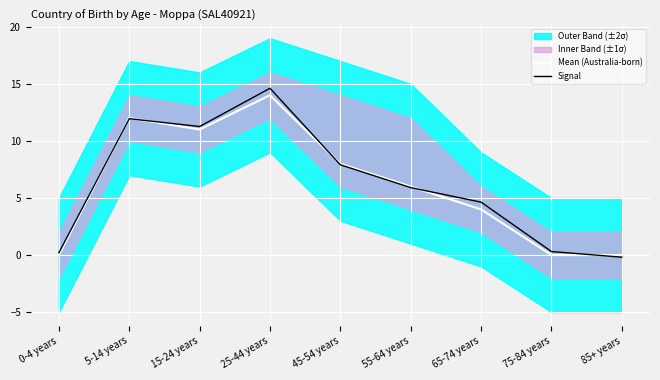

At 85+ years, list the series in order from smallest to largest.

Signal, Mean (Australia-born)